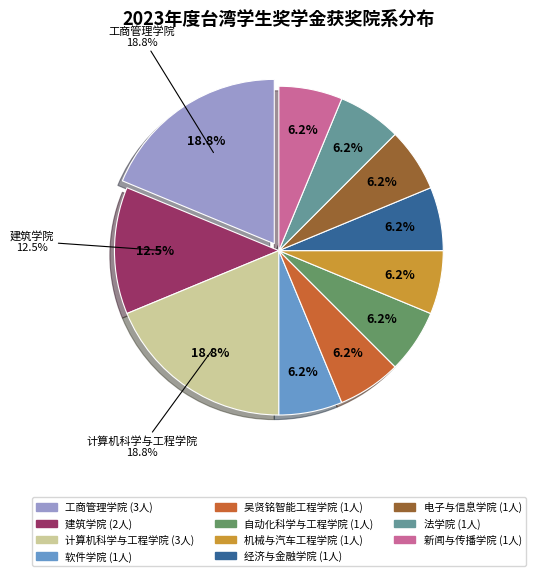

Rank the categories by value from highest to lowest.

工商管理学院, 计算机科学与工程学院, 建筑学院, 软件学院, 吴贤铭智能工程学院, 自动化科学与工程学院, 机械与汽车工程学院, 经济与金融学院, 电子与信息学院, 法学院, 新闻与传播学院